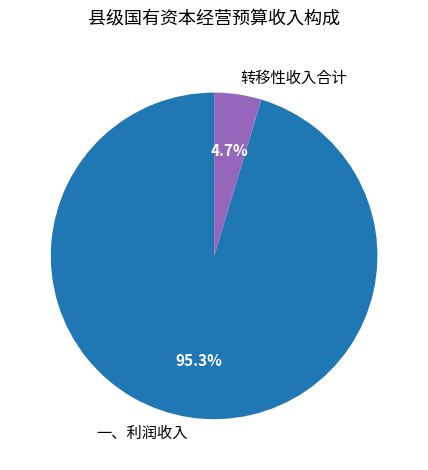

How many slices are in this pie chart?

2